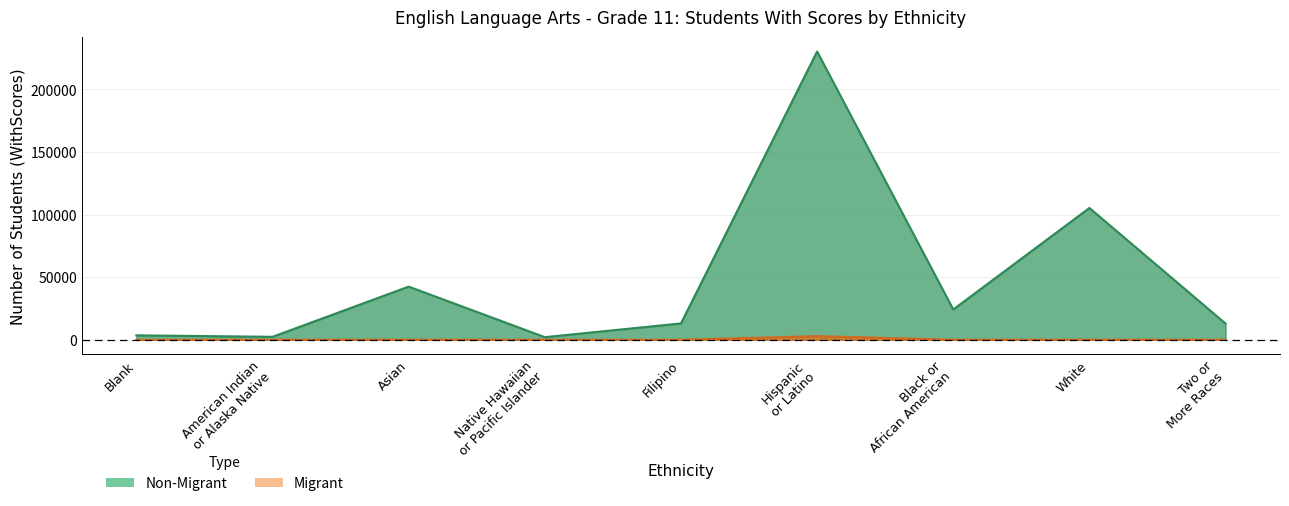

What is the label of the 2nd point from the left?

American Indian
or Alaska Native